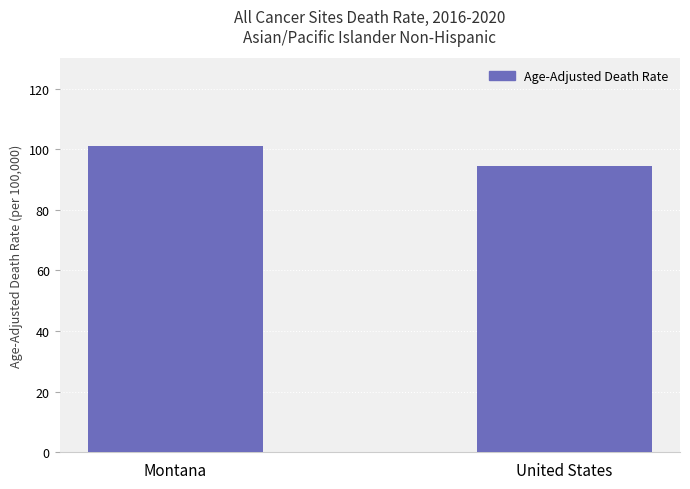

True or false: the data shows 160.6 at United States.

False